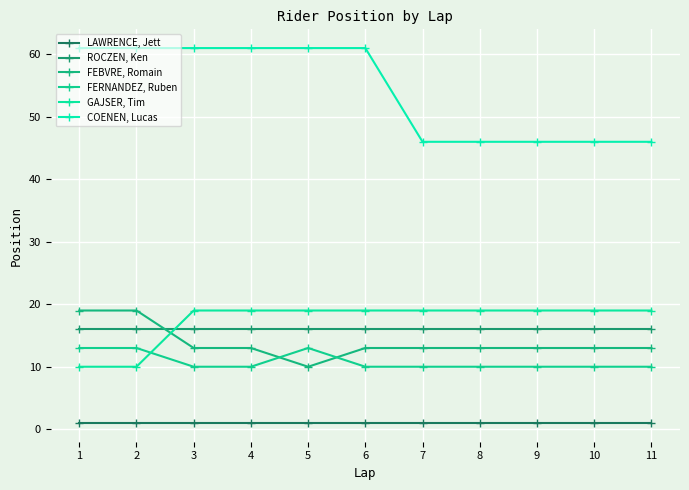

Reading left to right, what are all the values shown in this chart?

LAWRENCE, Jett: 1	1	1	1	1	1	1	1	1	1	1
ROCZEN, Ken: 16	16	16	16	16	16	16	16	16	16	16
FEBVRE, Romain: 19	19	13	13	10	13	13	13	13	13	13
FERNANDEZ, Ruben: 13	13	10	10	13	10	10	10	10	10	10
GAJSER, Tim: 10	10	19	19	19	19	19	19	19	19	19
COENEN, Lucas: 61	61	61	61	61	61	46	46	46	46	46